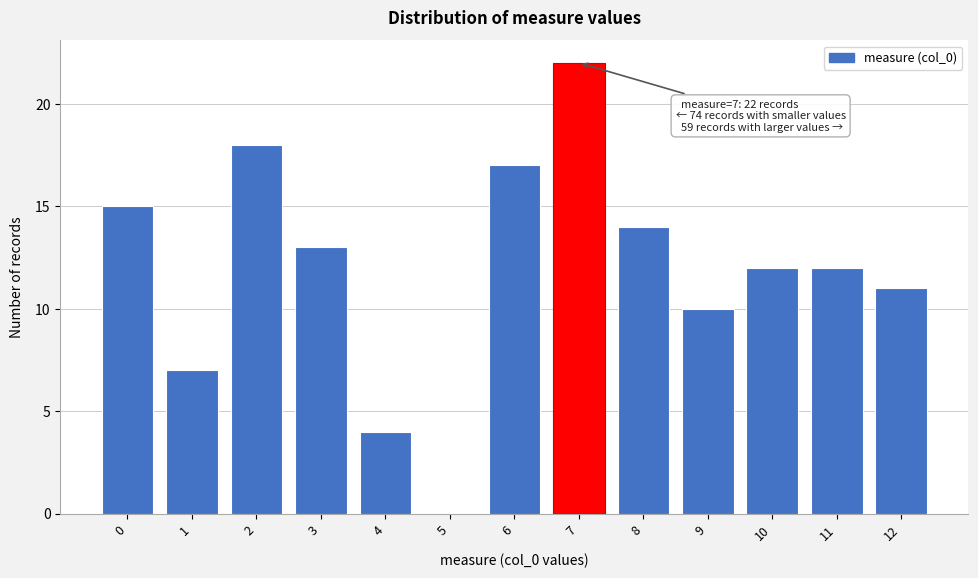

Which range on the x-axis has the tallest bar?

6.5 to 7.5